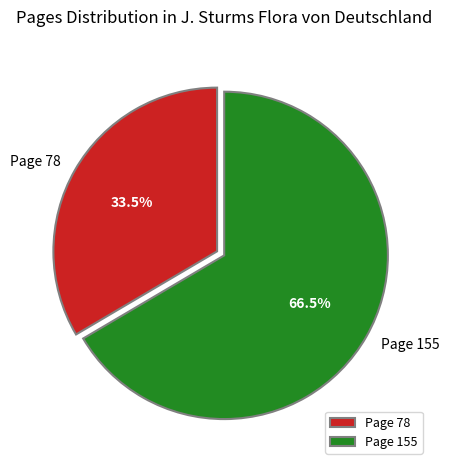

Combined, do Page 155 and Page 78 account for over 50%?

Yes